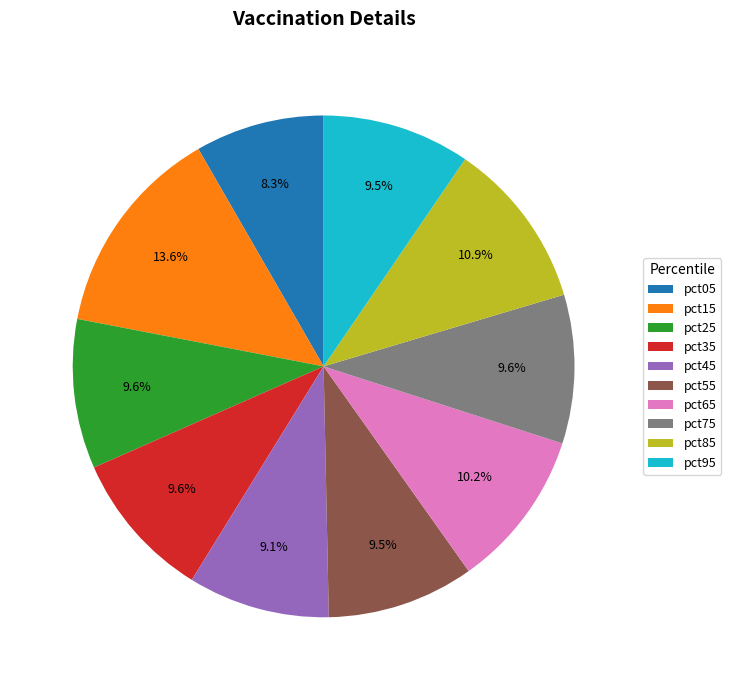

Is it true that pct75 is 10% of the pie?

True